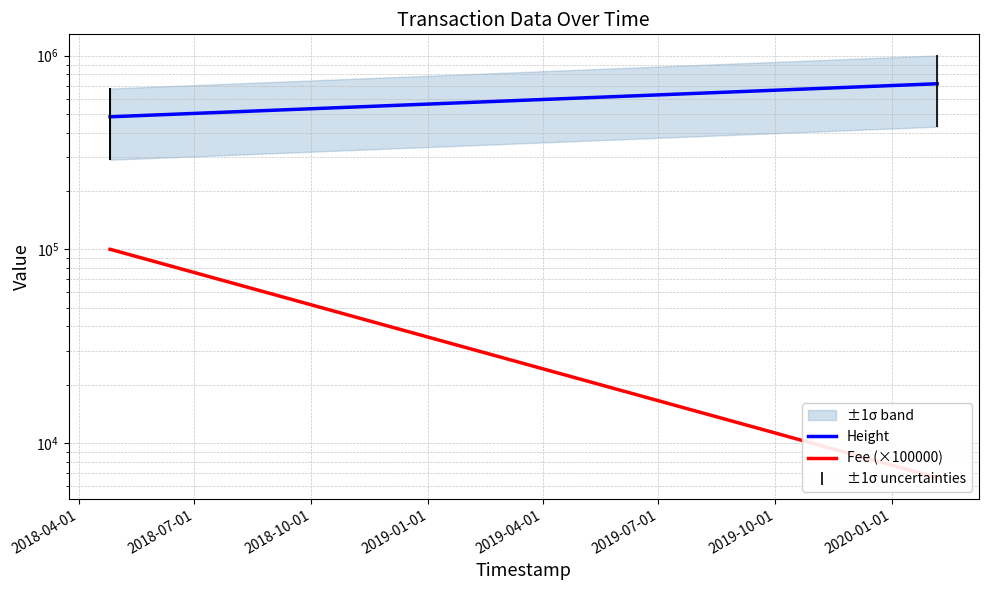

Does the chart display data point markers on the line(s)?

No